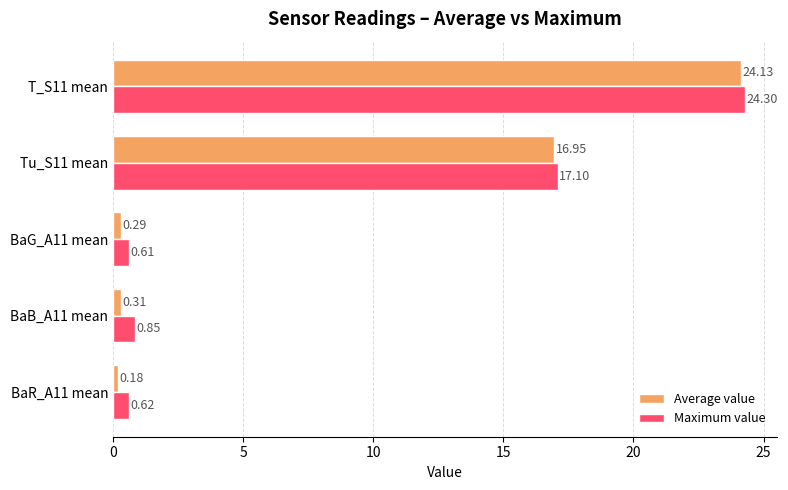

What is the difference between the second highest and second lowest values in the Average value series?

16.7